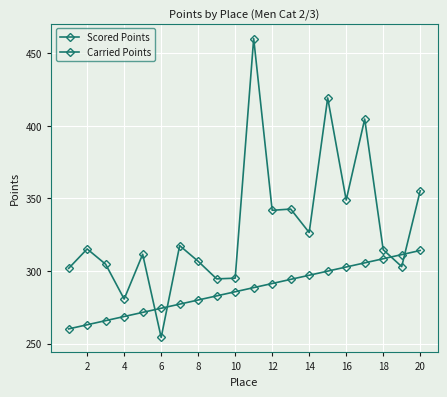

Count the number of categories in the chart.

20